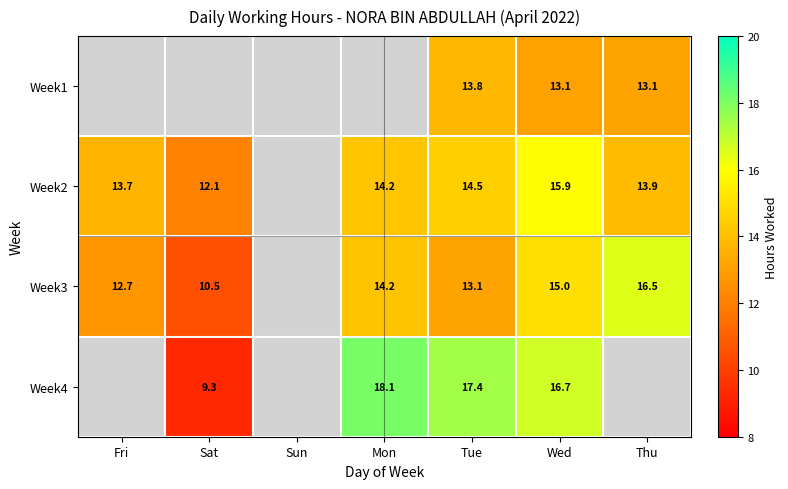

Is the value of Week1 at Tue greater than the value of Week2 at Sat?

Yes